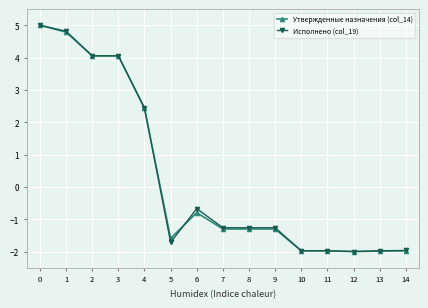

True or false: Исполнено (col_19) has a value of -0.7 at 6.

True